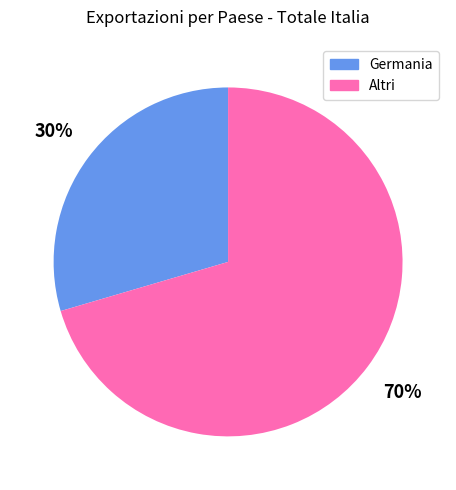

Do Germania and Altri together represent more than half of the pie?

Yes